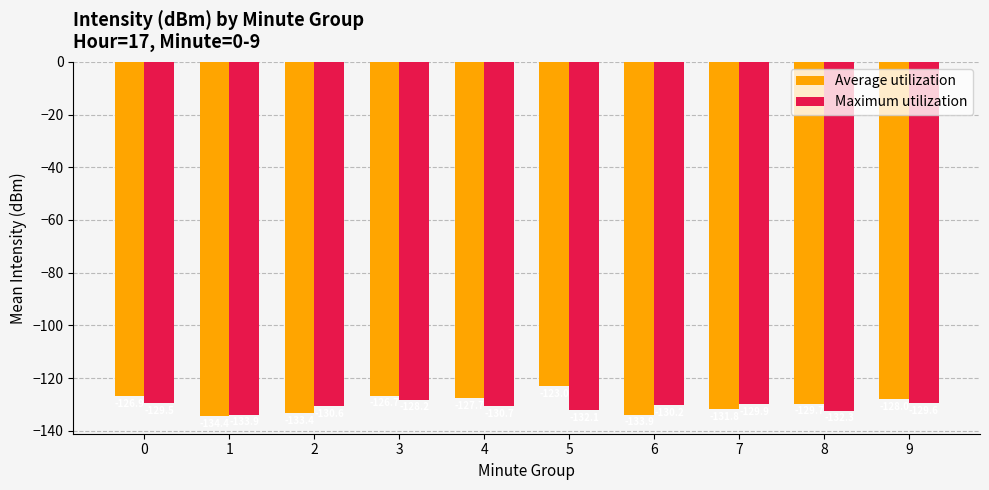

Are the bars grouped side by side (vs. stacked)?

Yes